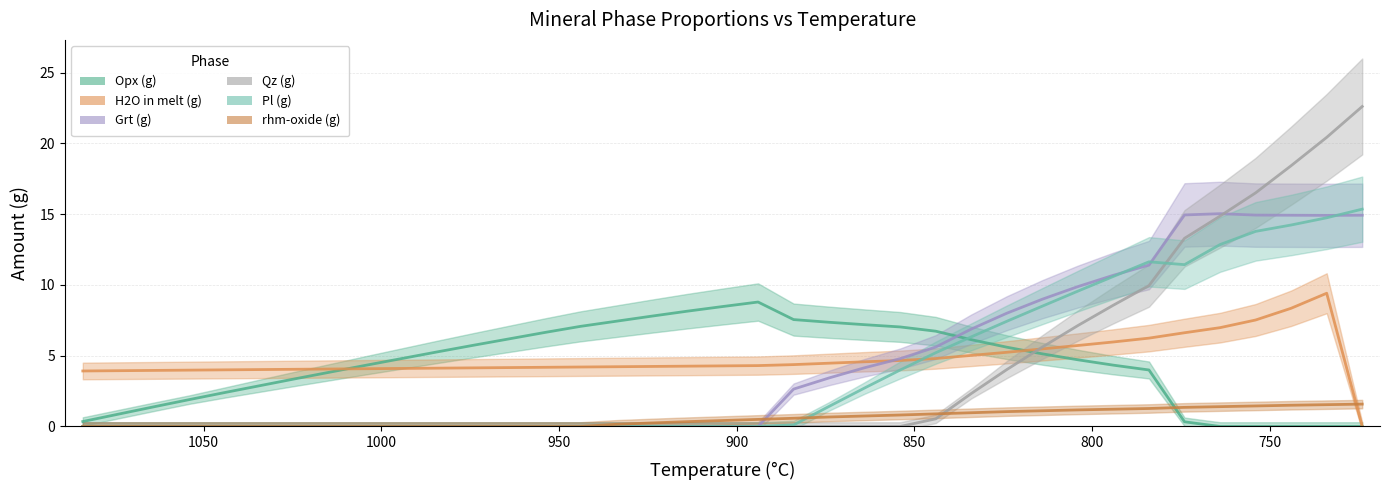

The value of Opx (g) at 884 is 7.5. True or false?

True